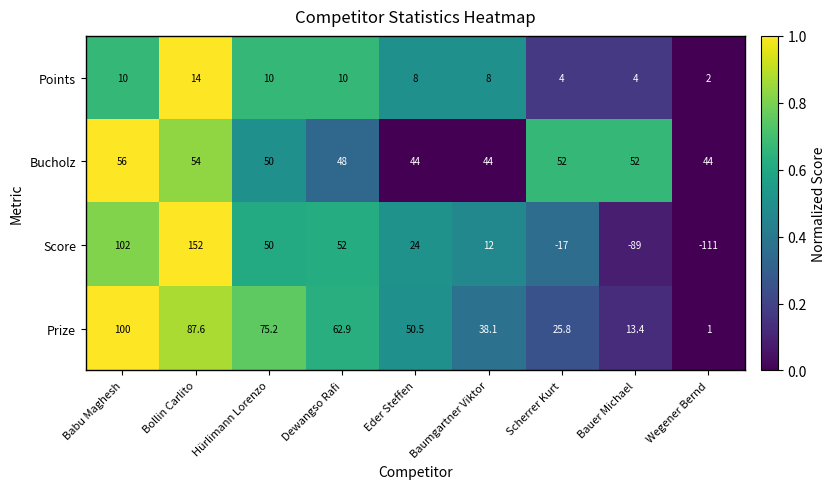

Is it true that Prize equals 25.8 at Scherrer Kurt?

True